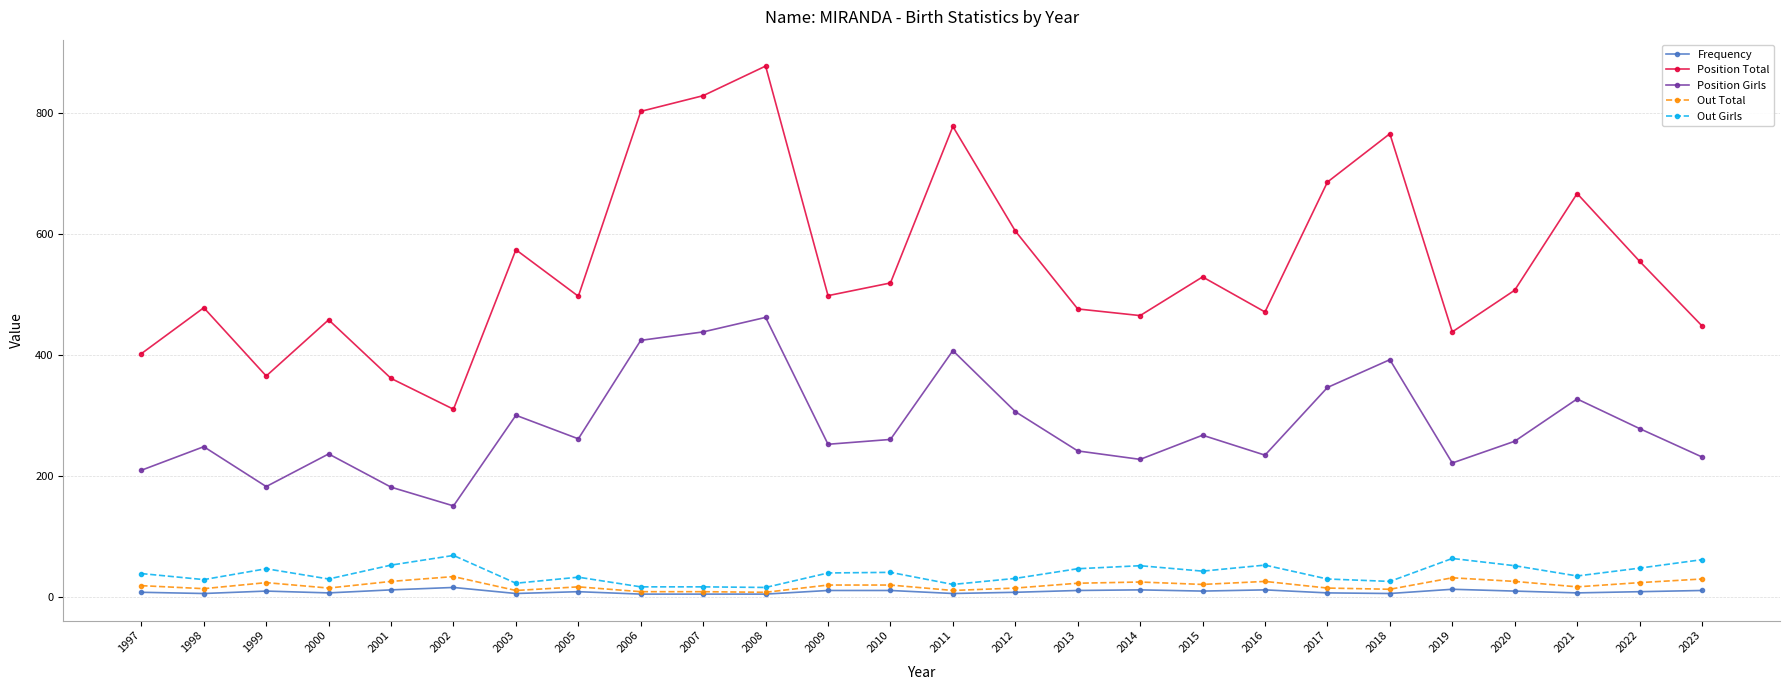

At how many categories does at least one series exceed 121?

26